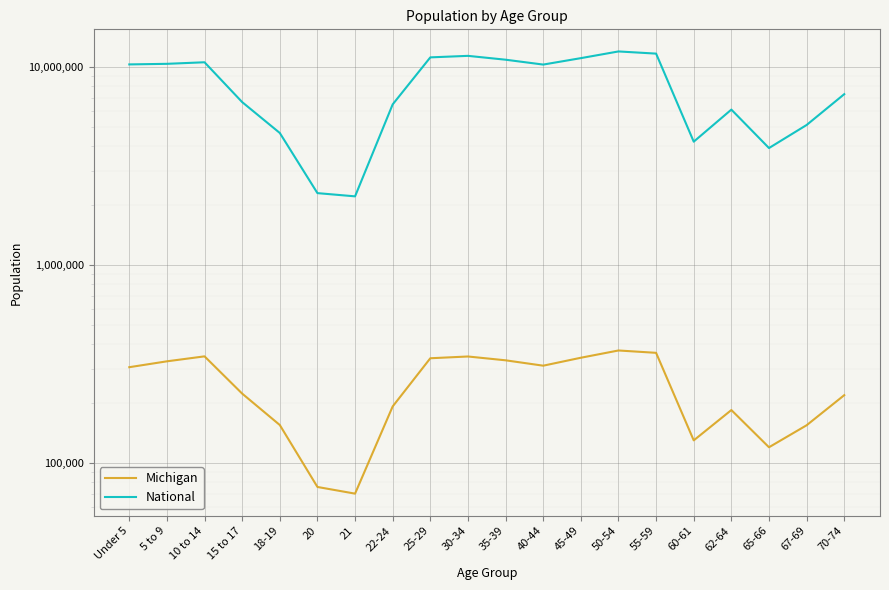

At which label does Michigan first exceed 304587?

5 to 9